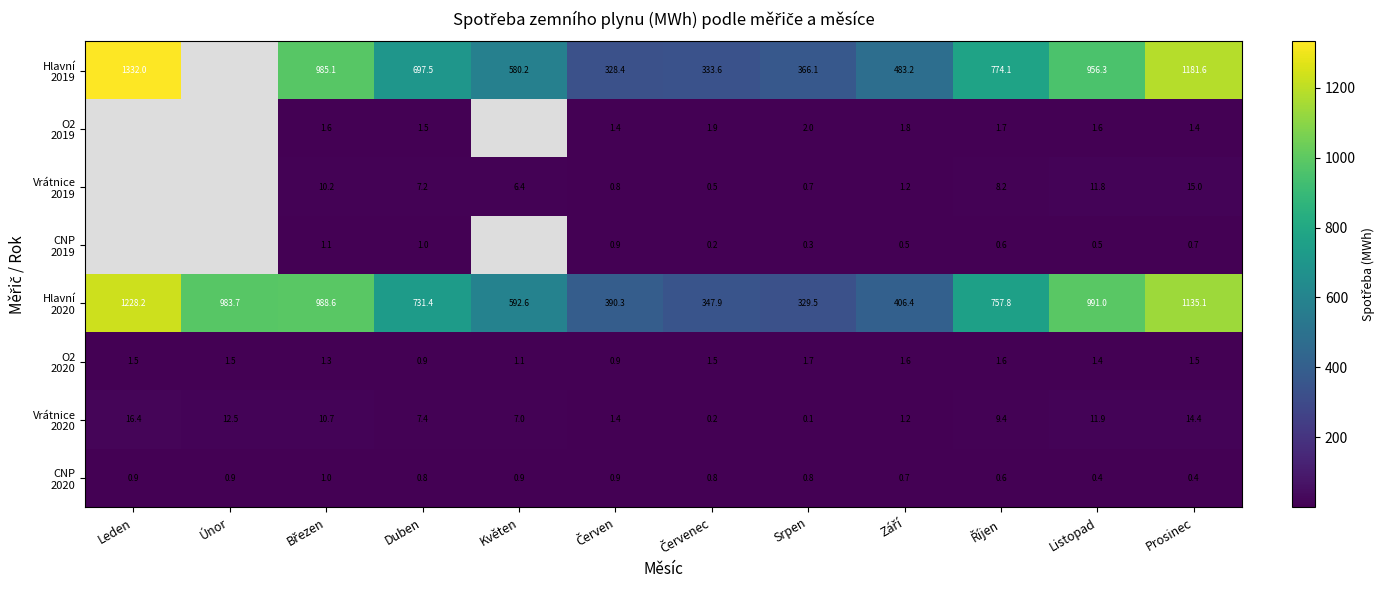

At which label does O2 2019 first exceed 1?

Březen